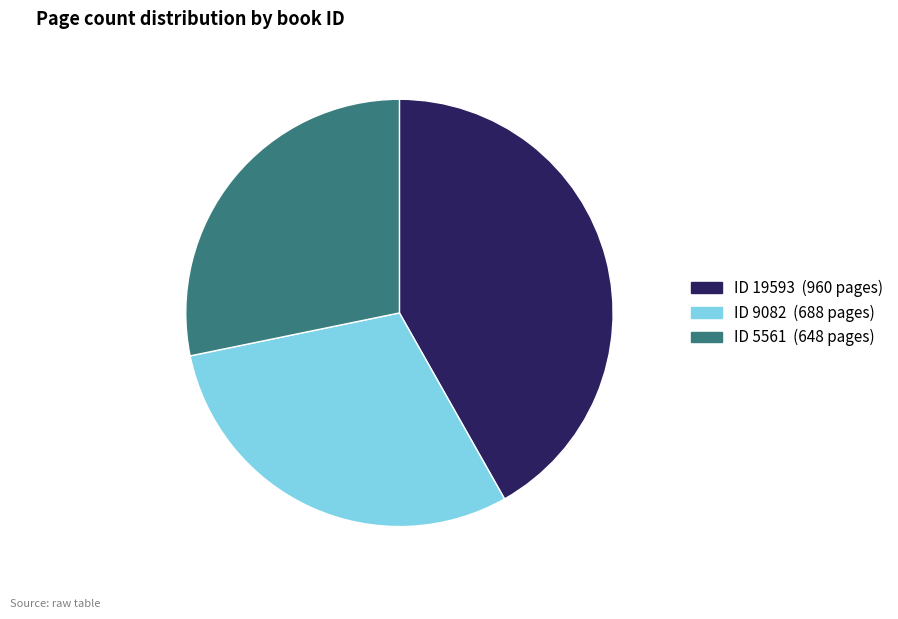

Is there a majority slice in this chart?

No